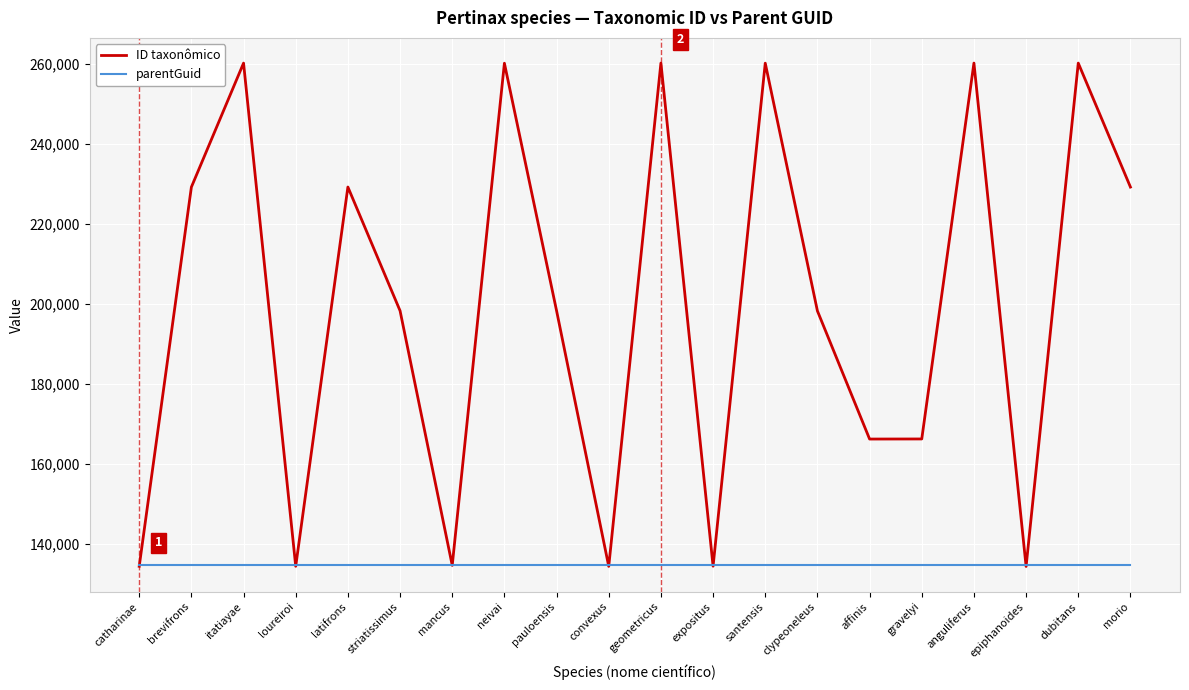

Which series has the widest spread of values?

ID taxonômico